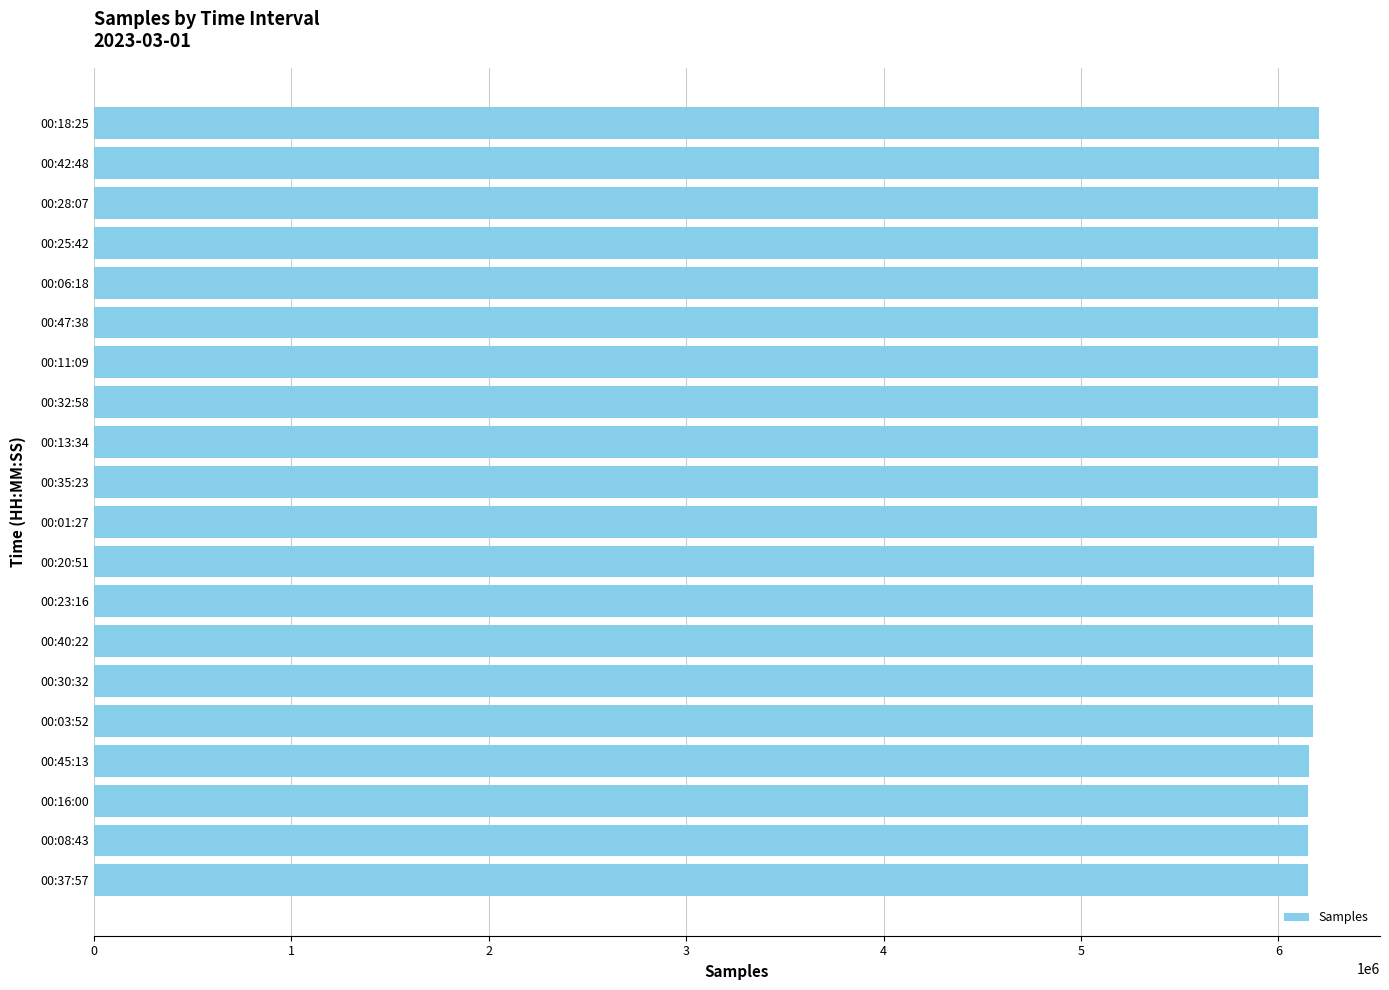

The value at 00:18:25 is 10460631. True or false?

False